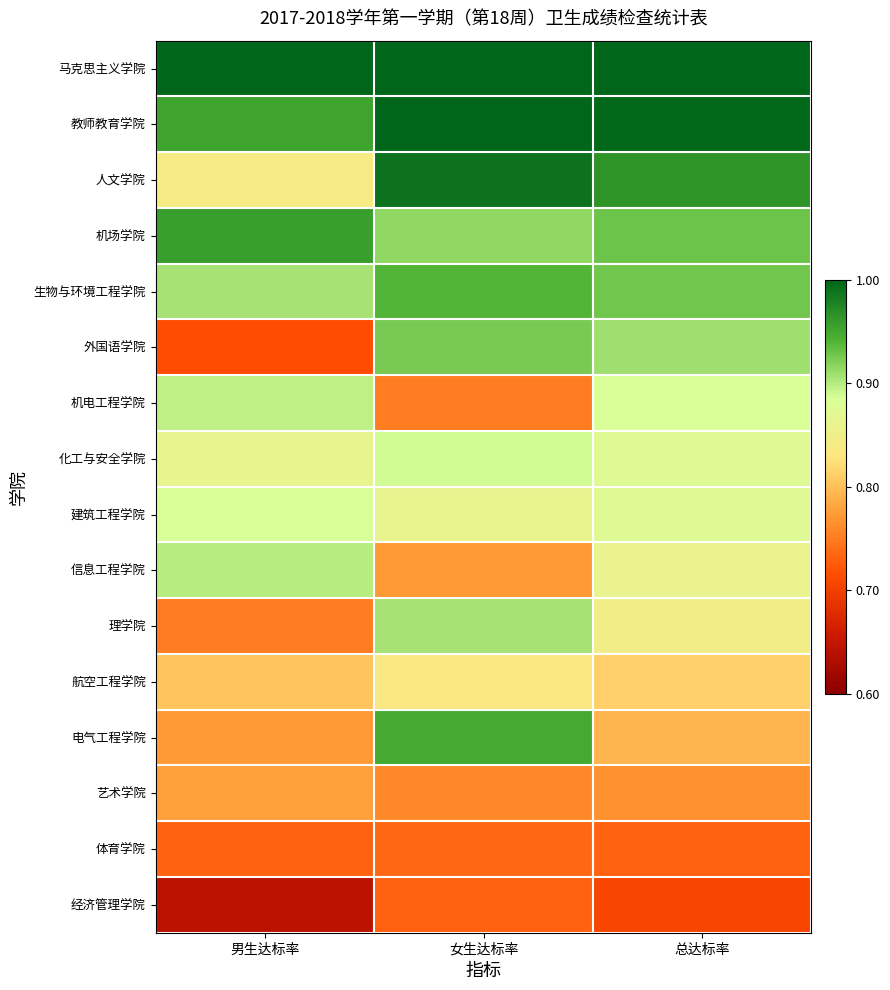

Reading right to left, transcribe all the data shown in this chart.

马克思主义学院: 总达标率=1.0	女生达标率=1.0	男生达标率=1.0
教师教育学院: 总达标率=1.0	女生达标率=1.0	男生达标率=1.0
人文学院: 总达标率=1.0	女生达标率=1.0	男生达标率=0.8
机场学院: 总达标率=0.9	女生达标率=0.9	男生达标率=1.0
生物与环境工程学院: 总达标率=0.9	女生达标率=0.9	男生达标率=0.9
外国语学院: 总达标率=0.9	女生达标率=0.9	男生达标率=0.7
机电工程学院: 总达标率=0.9	女生达标率=0.8	男生达标率=0.9
化工与安全学院: 总达标率=0.9	女生达标率=0.9	男生达标率=0.9
建筑工程学院: 总达标率=0.9	女生达标率=0.9	男生达标率=0.9
信息工程学院: 总达标率=0.9	女生达标率=0.8	男生达标率=0.9
理学院: 总达标率=0.8	女生达标率=0.9	男生达标率=0.8
航空工程学院: 总达标率=0.8	女生达标率=0.8	男生达标率=0.8
电气工程学院: 总达标率=0.8	女生达标率=0.9	男生达标率=0.8
艺术学院: 总达标率=0.8	女生达标率=0.8	男生达标率=0.8
体育学院: 总达标率=0.7	女生达标率=0.7	男生达标率=0.7
经济管理学院: 总达标率=0.7	女生达标率=0.7	男生达标率=0.6